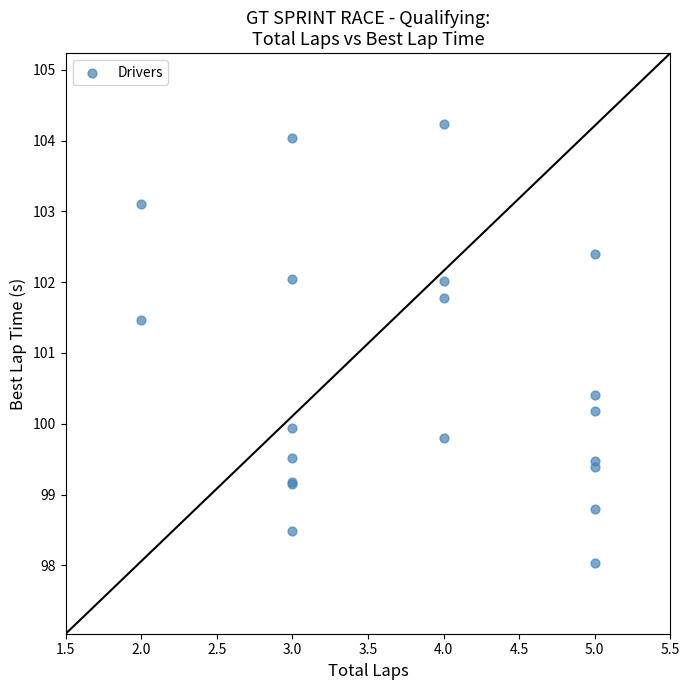

What Y value in the scatter plot is closest to 101?

101.5